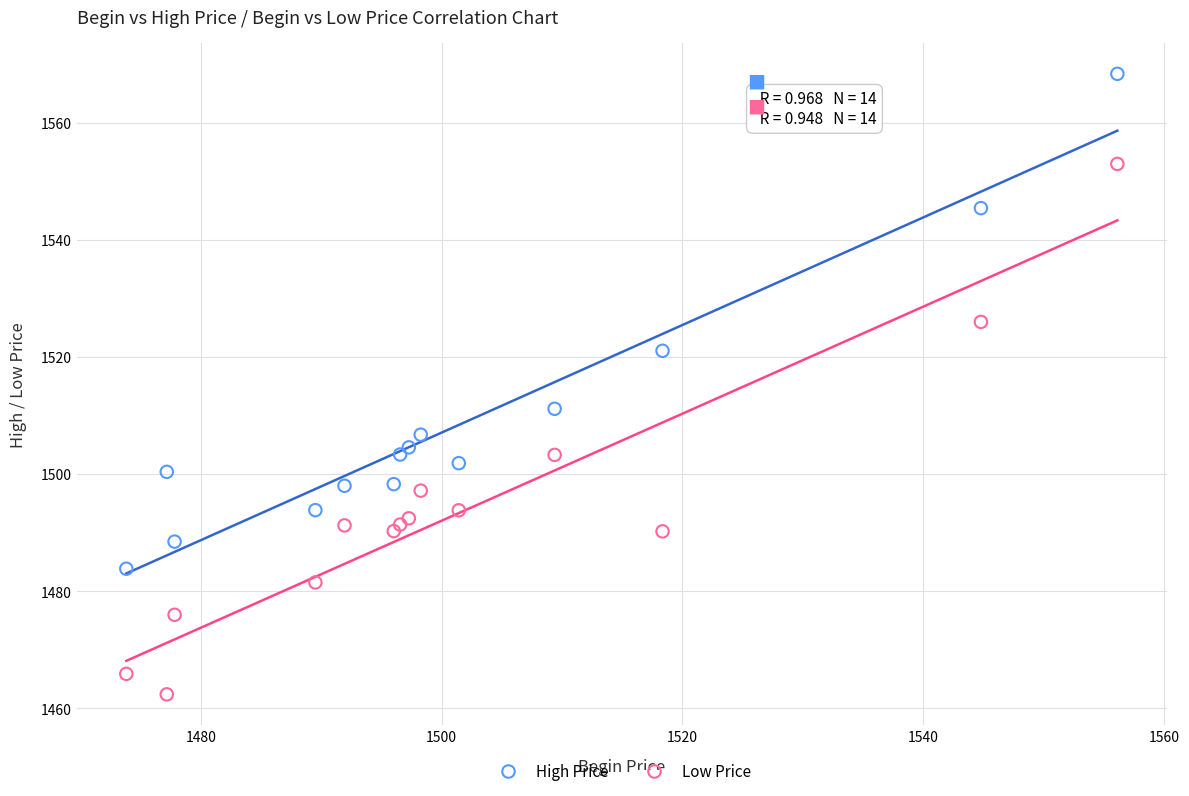

Which series reaches the minimum Y coordinate?

Low Price